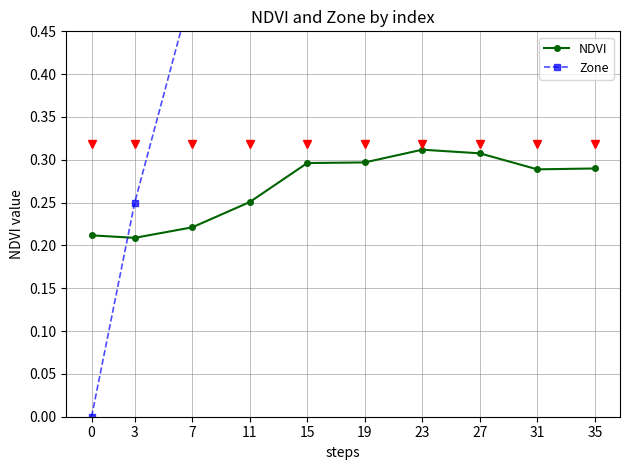

The value of NDVI at 27 is 0.6. True or false?

False